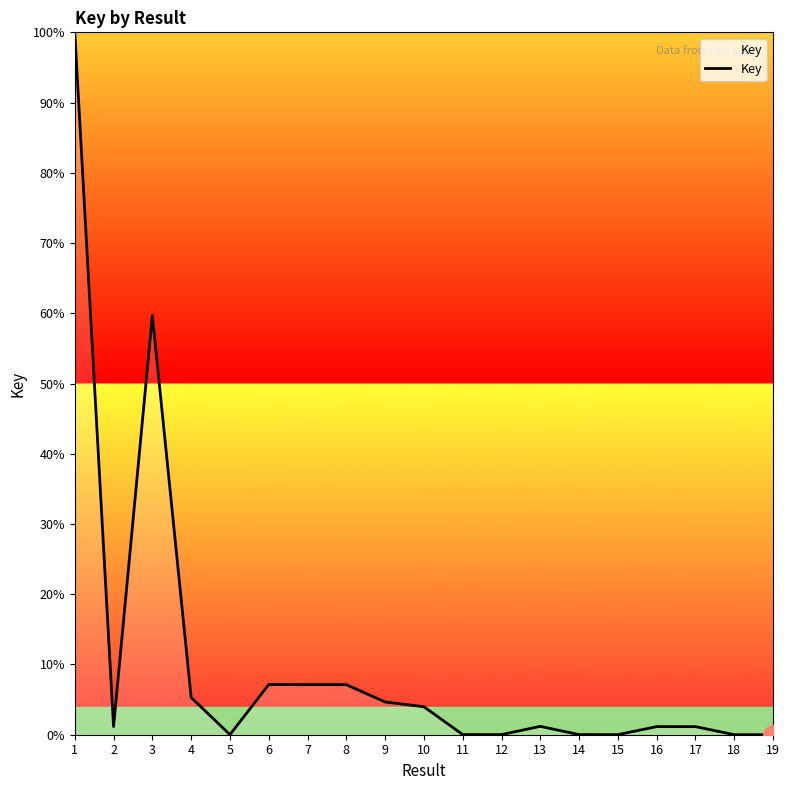

What is the sum of the values at 17 and 19?

1.2